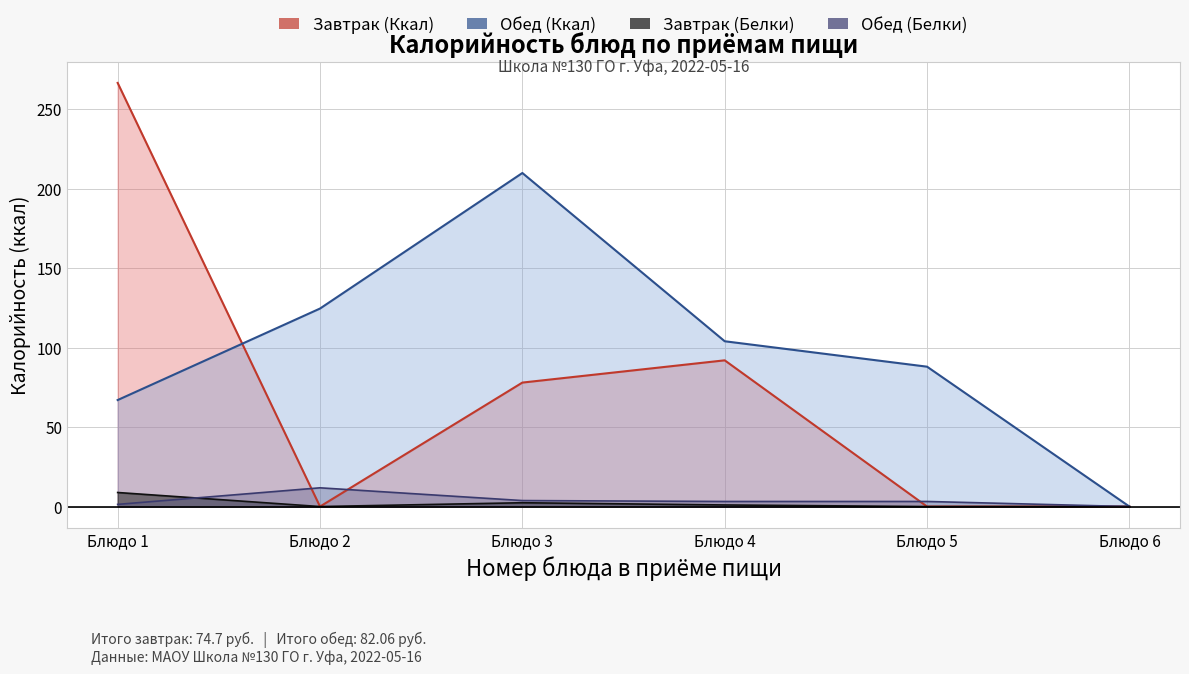

What is the greatest value displayed?

209.9